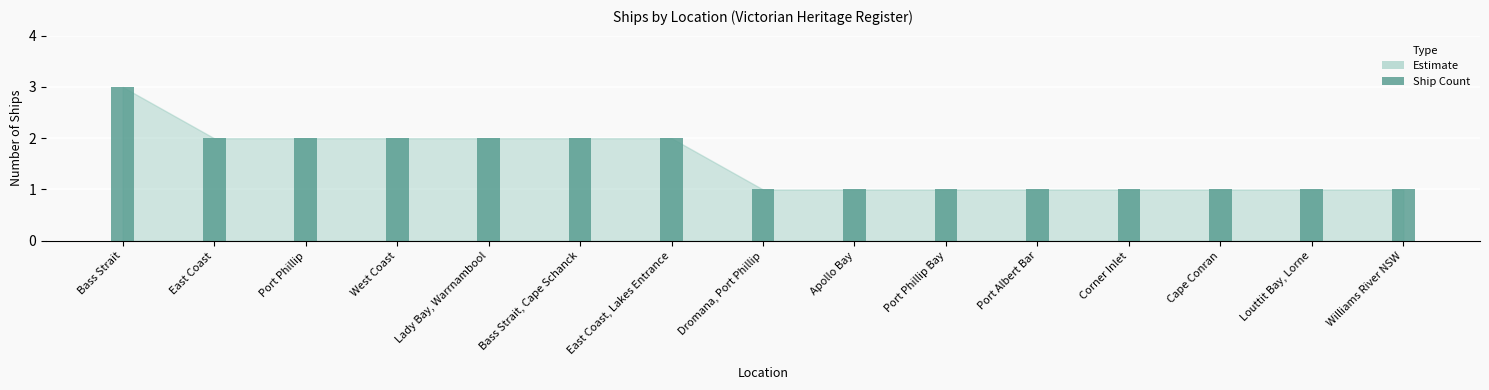

Which has a higher value, Louttit Bay, Lorne or West Coast?

West Coast